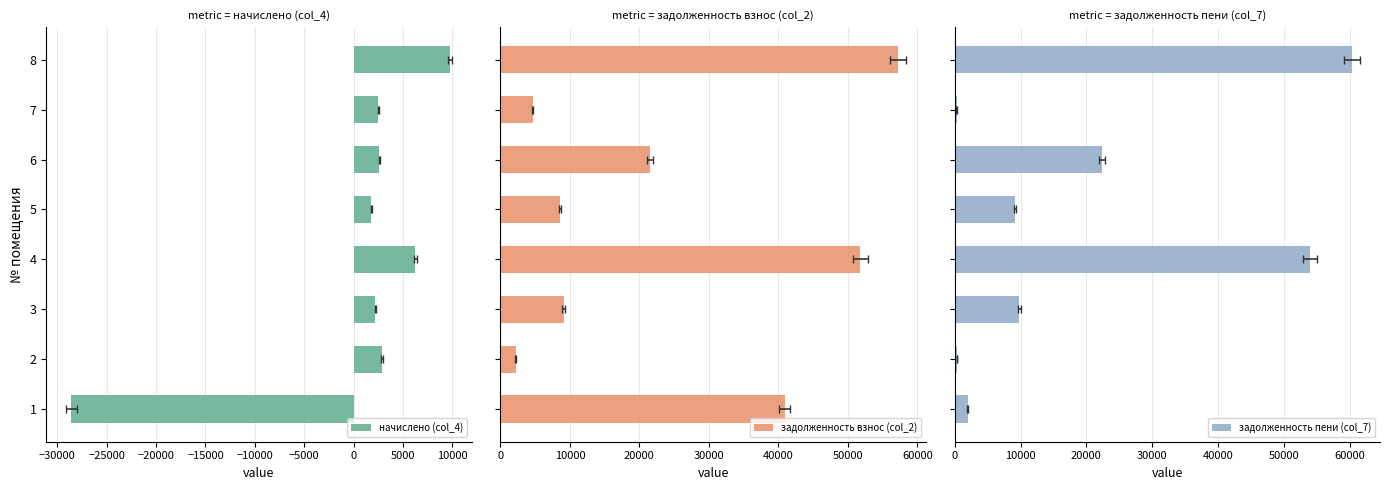

What is the minimum value shown in the chart?

-28590.8